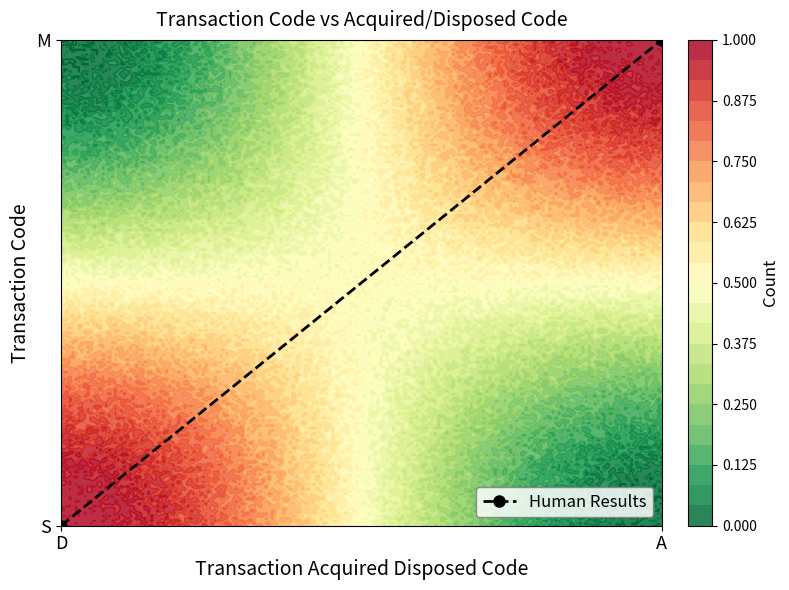

Count the number of categories in the chart.

2